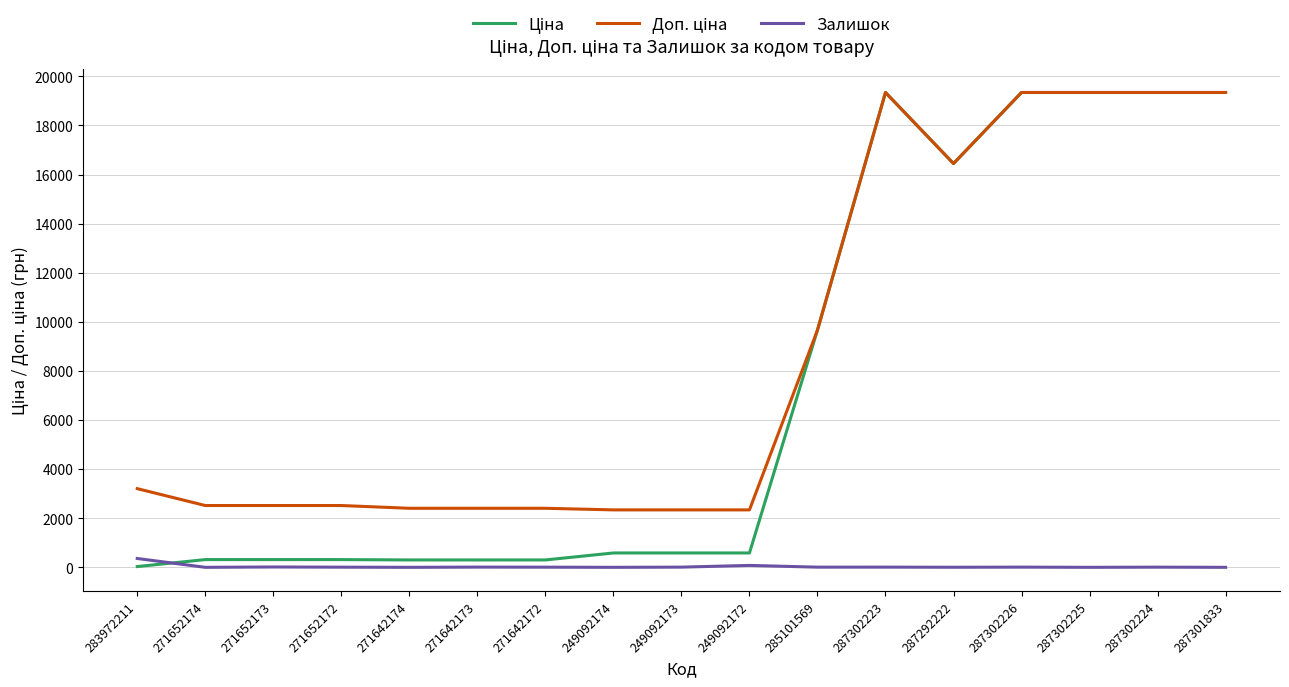

What is the maximum value shown in the chart?

19343.1